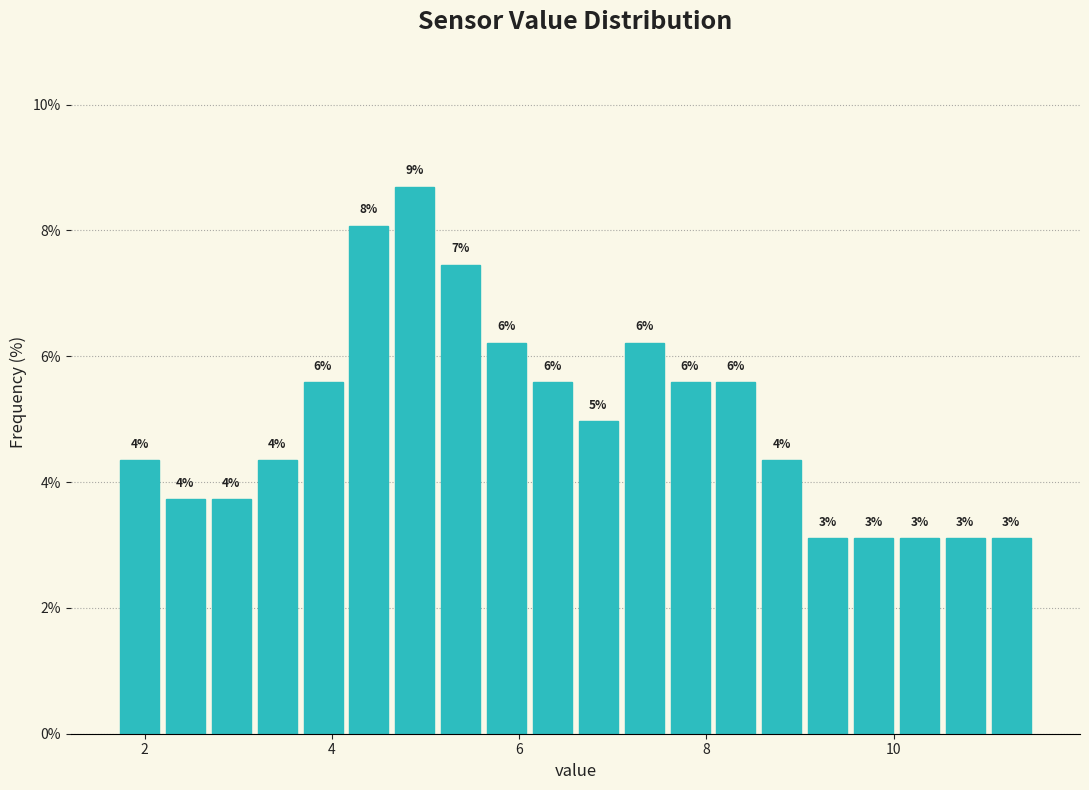

Read against the x-axis, roughly where is the centre of the tallest bar?

4.8